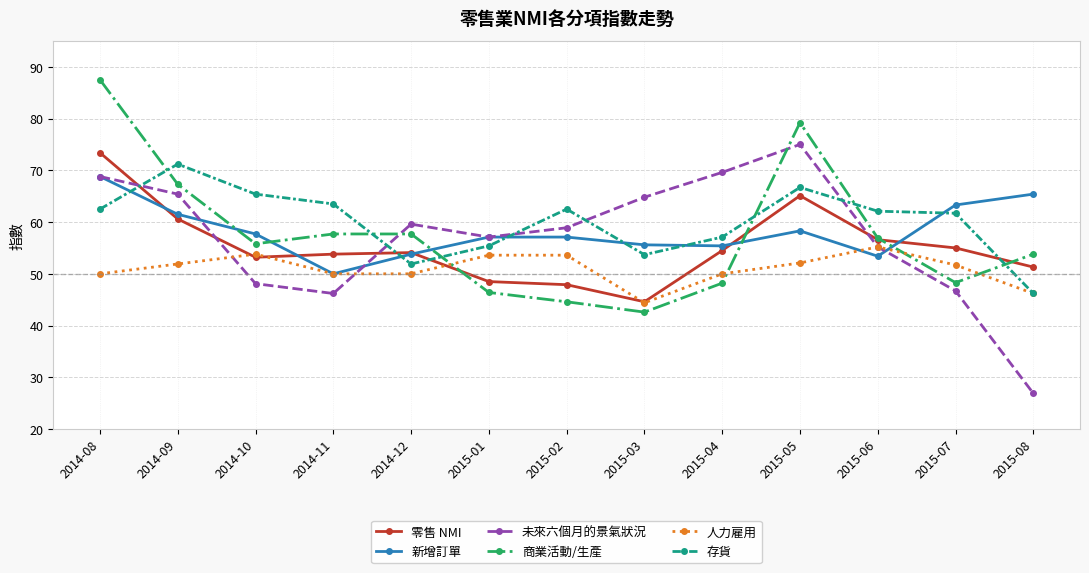

Is it true that 新增訂單 equals 68.8 at 2014-08?

True